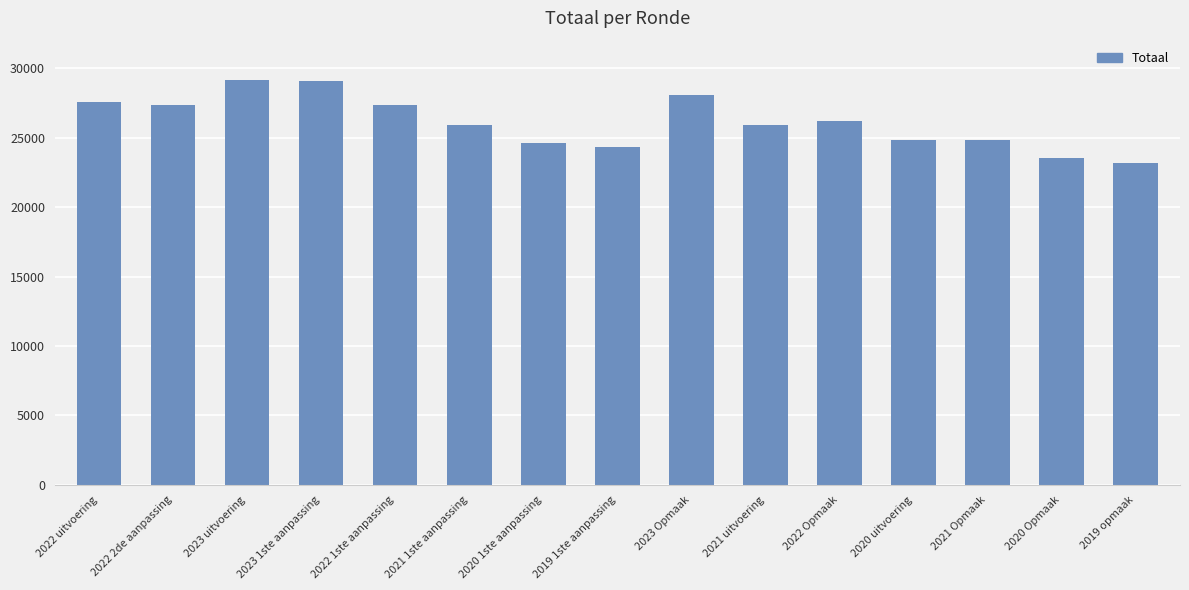

True or false: the data shows 25956 at 2021 1ste aanpassing.

True